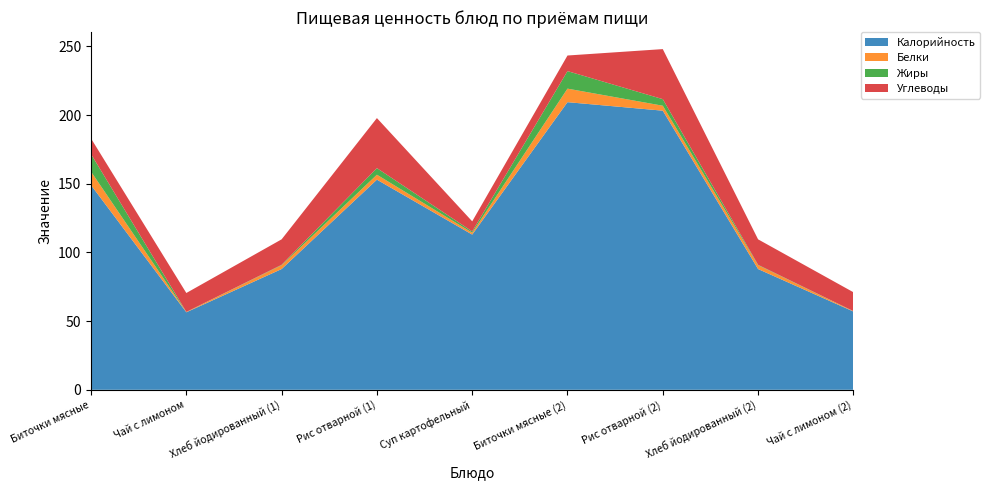

Reading left to right, extract all data points from this chart.

Калорийность: 149.0	56.4	87.9	153.0	113.0	209.4	203.2	87.9	57.0
Белки: 9.8	0.2	2.8	3.6	1.4	9.8	3.6	2.8	0.2
Жиры: 12.8	0.1	0.3	4.8	0.9	12.8	4.8	0.3	0.1
Углеводы: 11.4	13.8	18.6	36.4	7.3	11.4	36.4	18.6	13.8